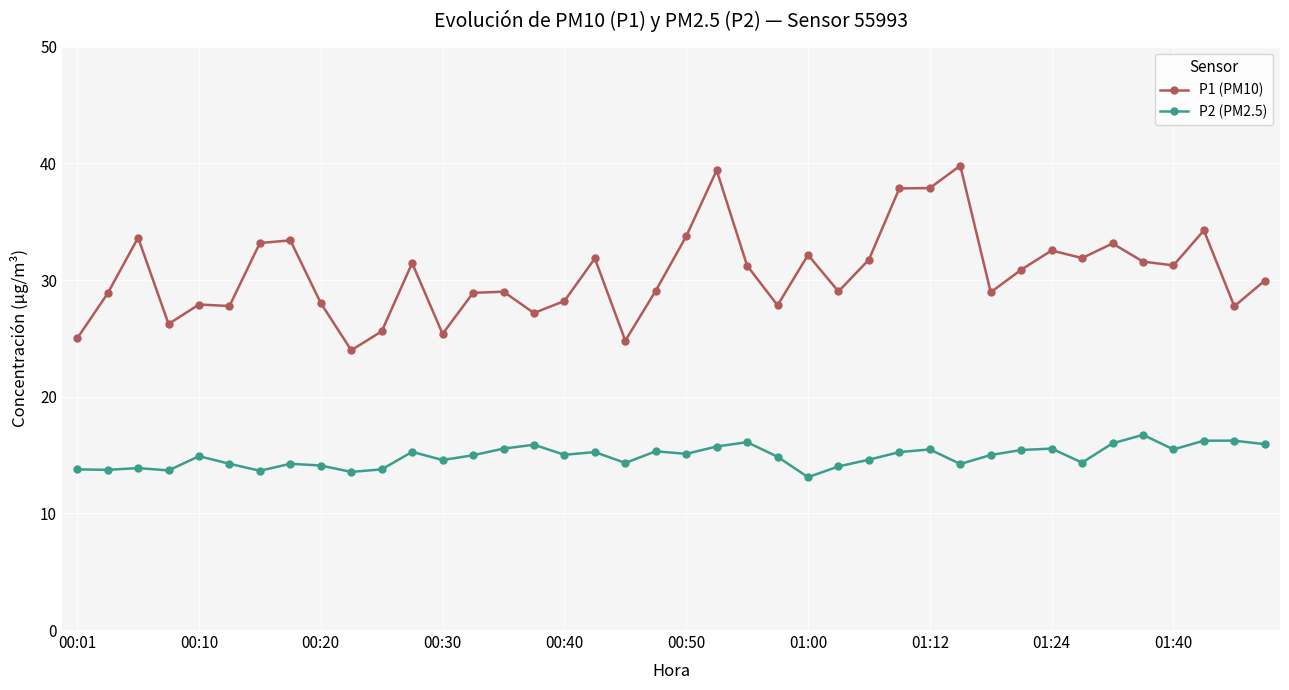

What is the minimum value shown in the chart?

13.1